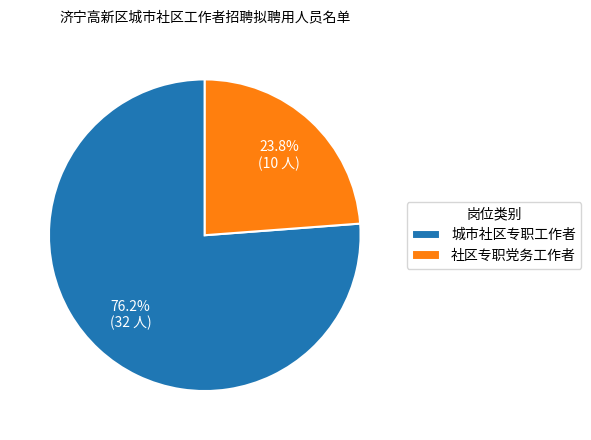

Is it true that 城市社区专职工作者 is 76% of the pie?

True